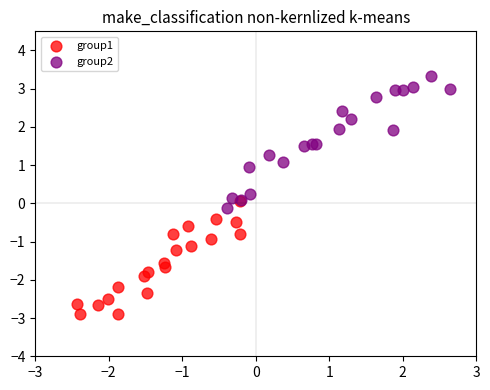

Which series reaches the maximum Y coordinate?

group2